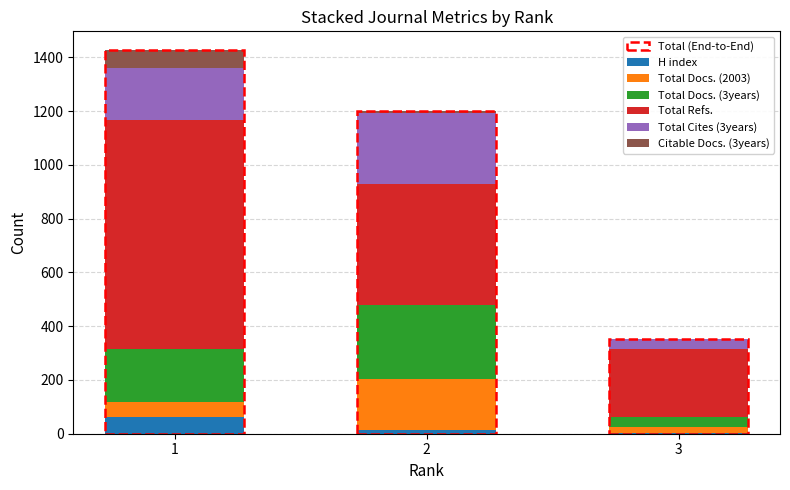

What is the maximum value for H index?

63